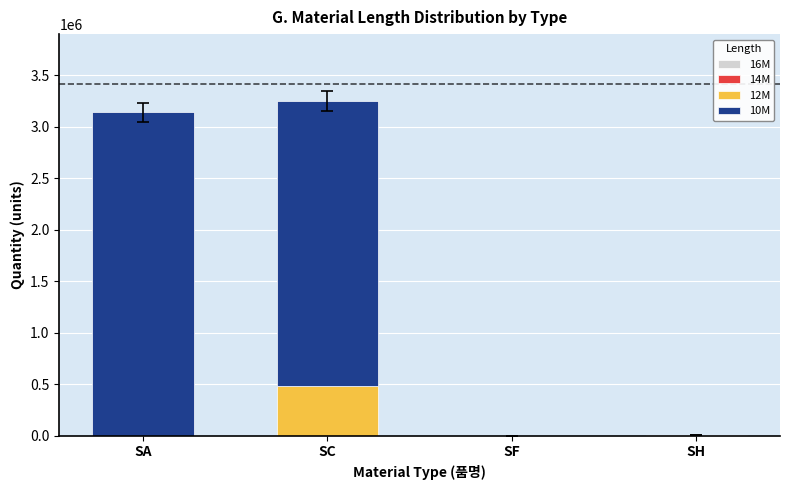

What is the total value across all series at SA?

3140693